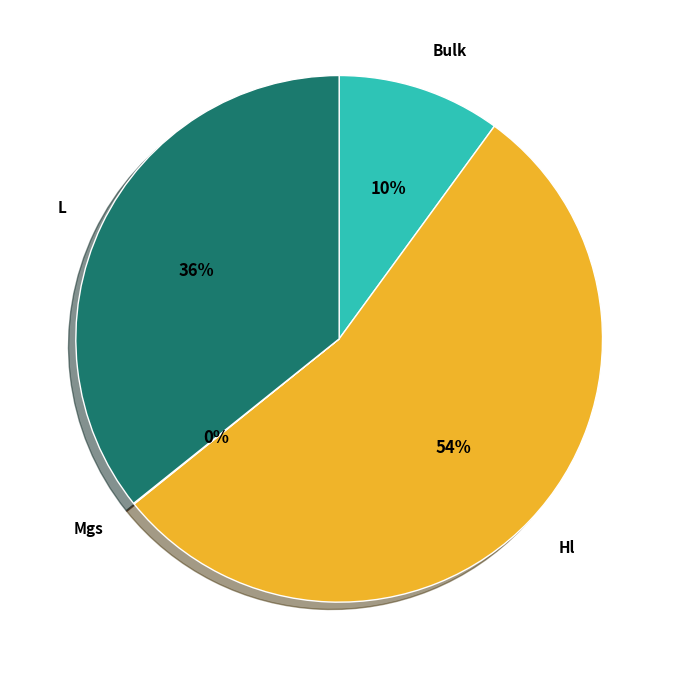

True or false: Bulk accounts for 20% of the total.

False